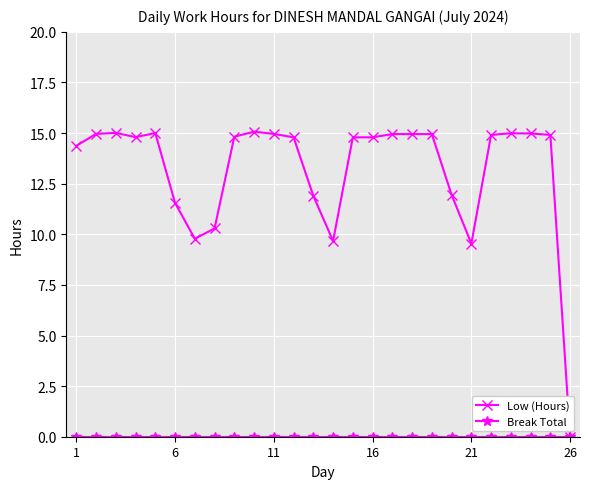

At how many categories does at least one series exceed 14?

18